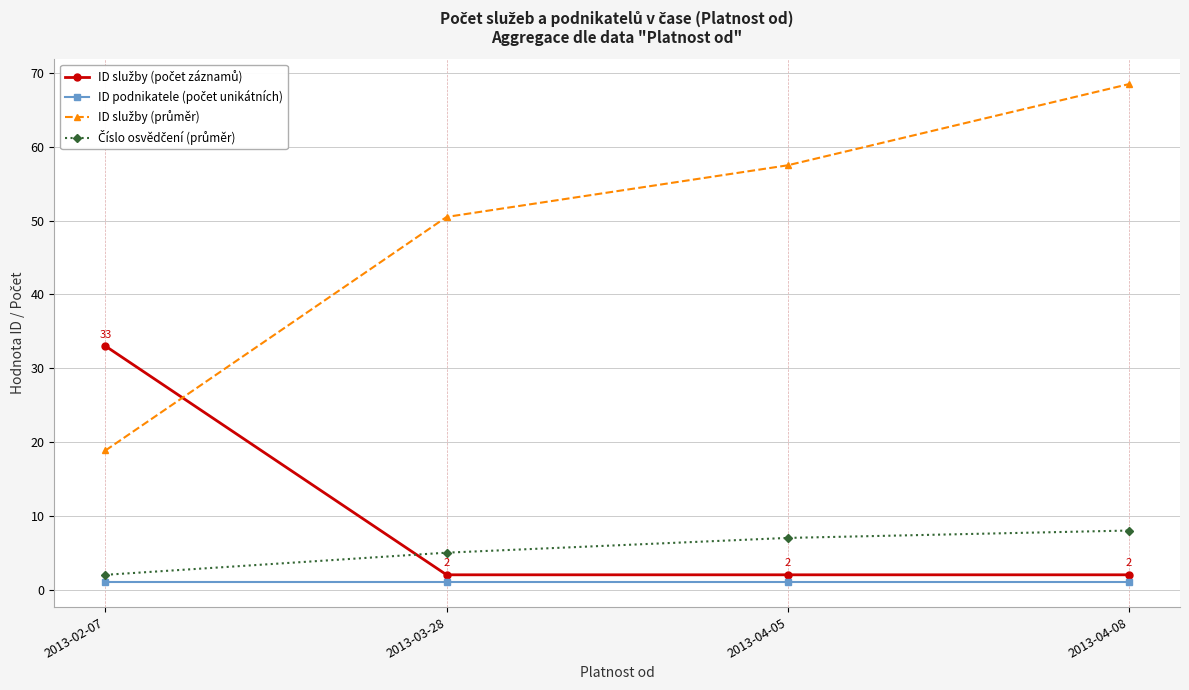

At which category is the sum across all series the highest?

2013-04-08